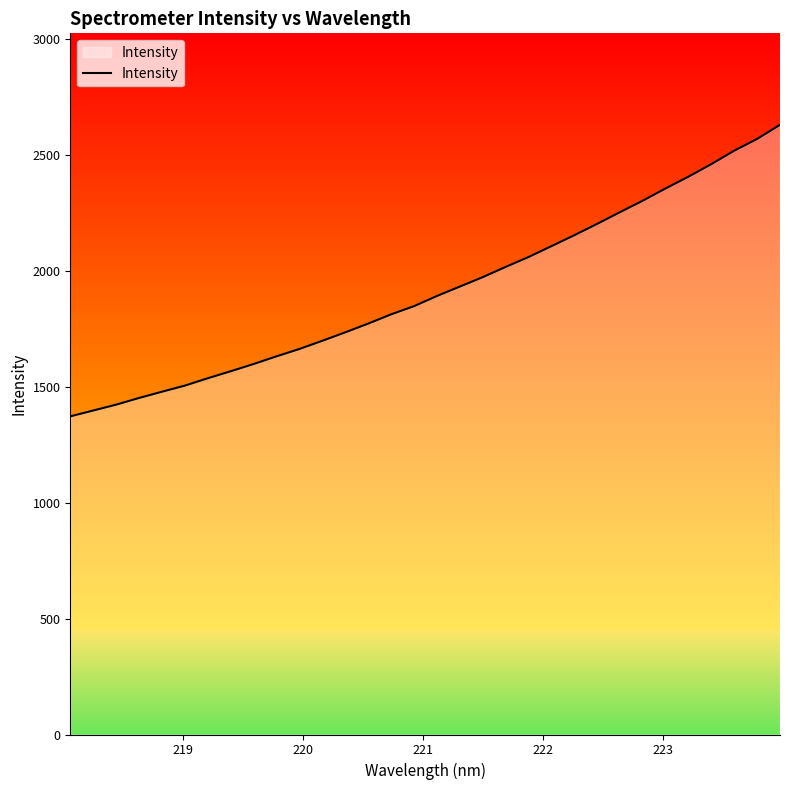

What is the difference between the maximum and minimum values?

1257.5